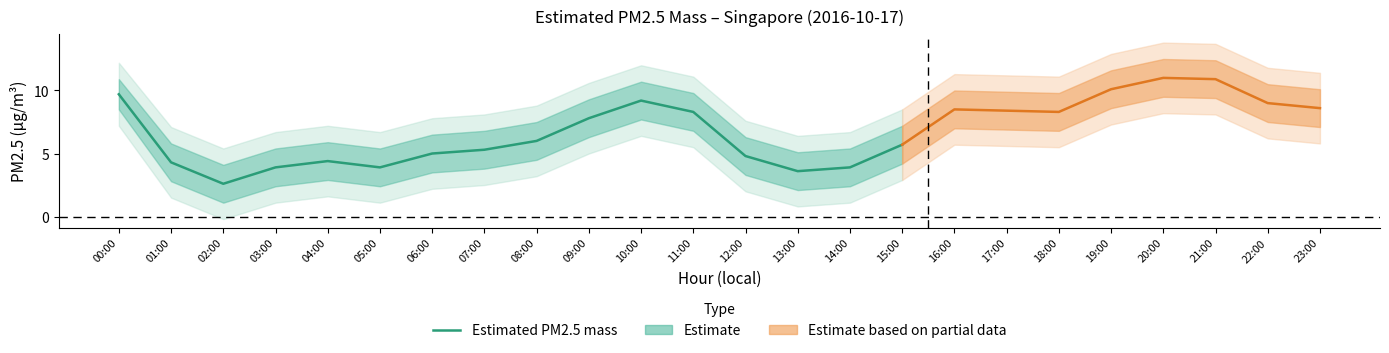

True or false: the data shows 3.9 at 08:00.

False